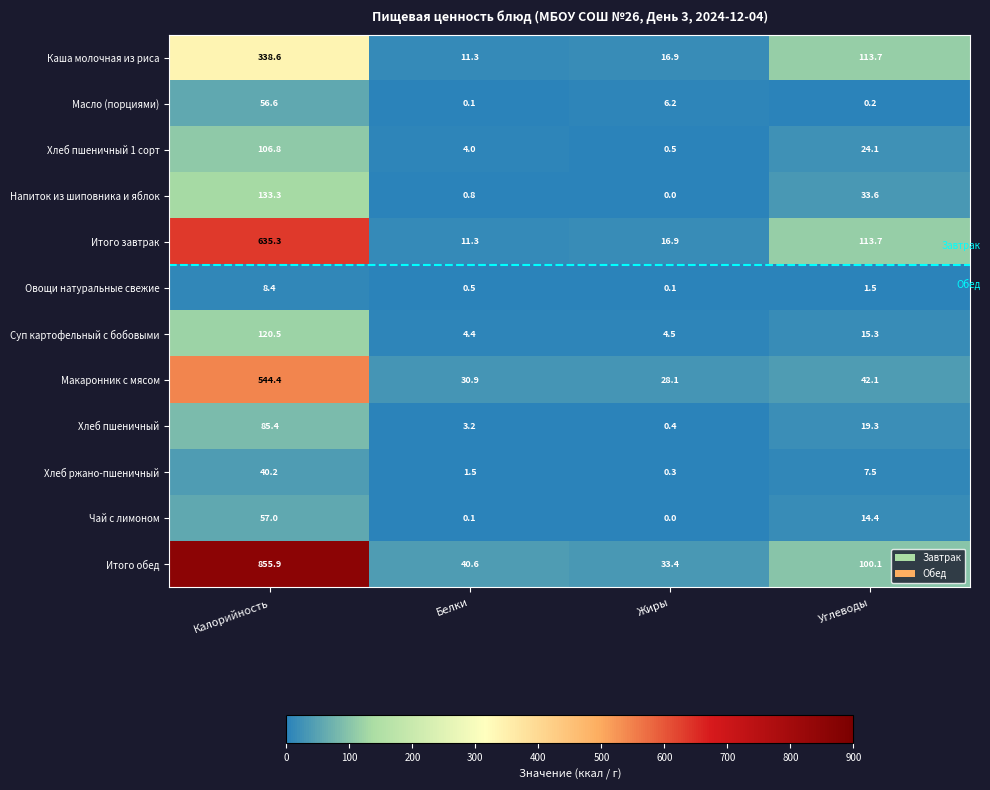

How many categories are shown in the chart?

4